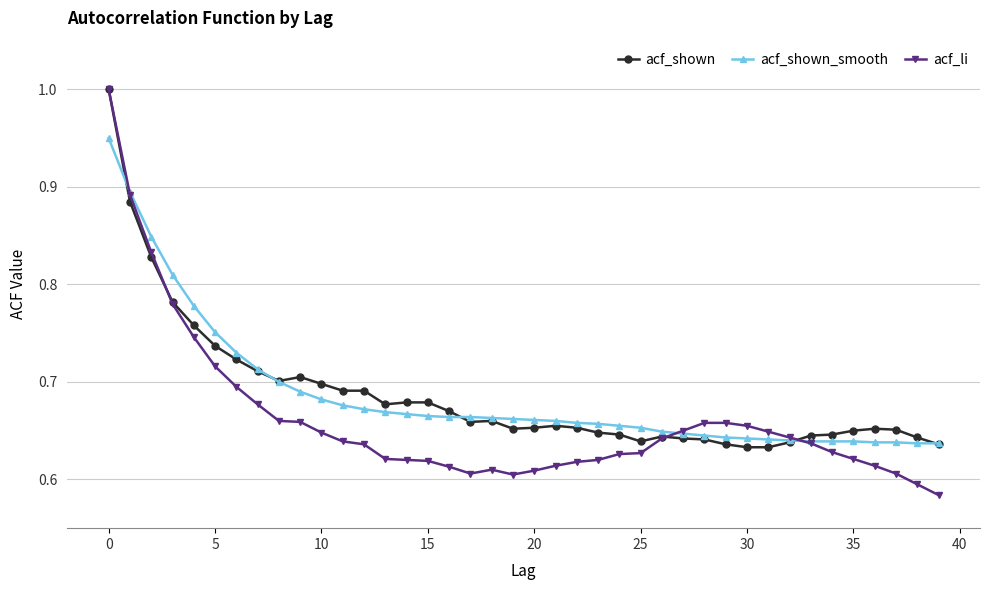

What is the maximum value shown in the chart?

1.0